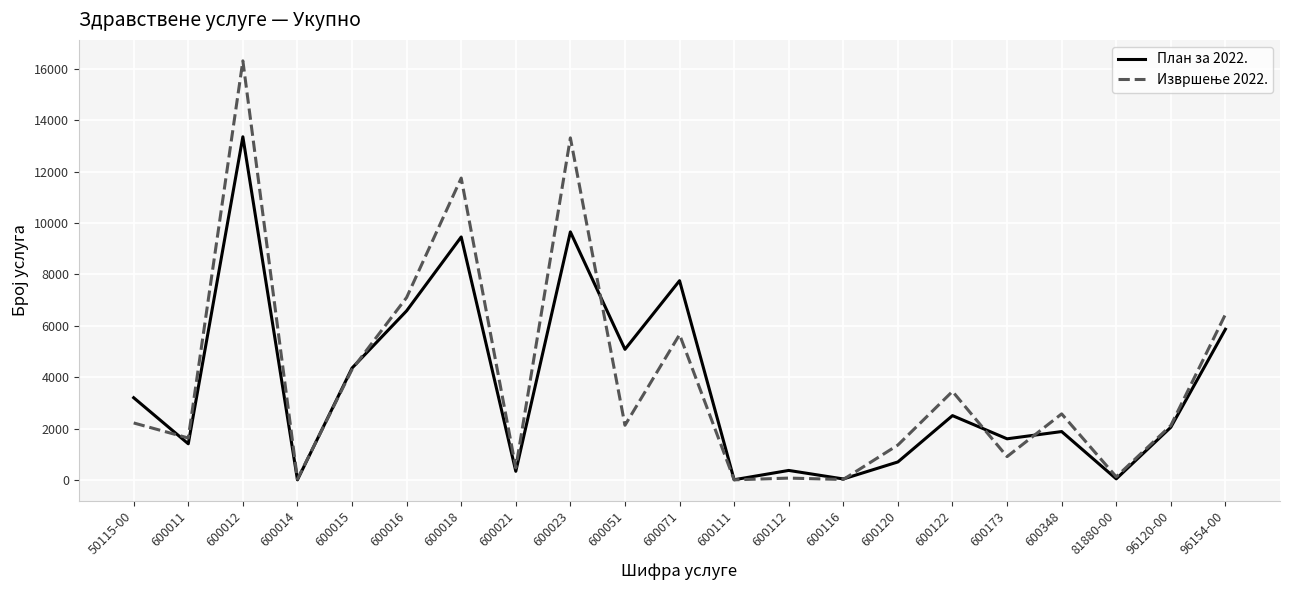

Which series changed the most between 600011 and 600051?

План за 2022.